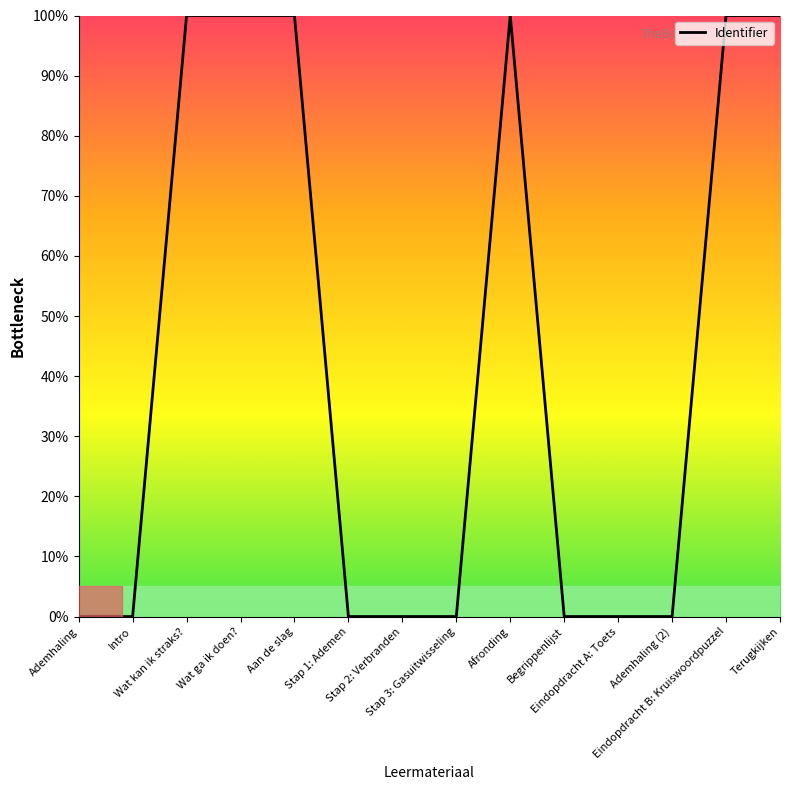

What is the difference between the maximum and minimum values?

100.0